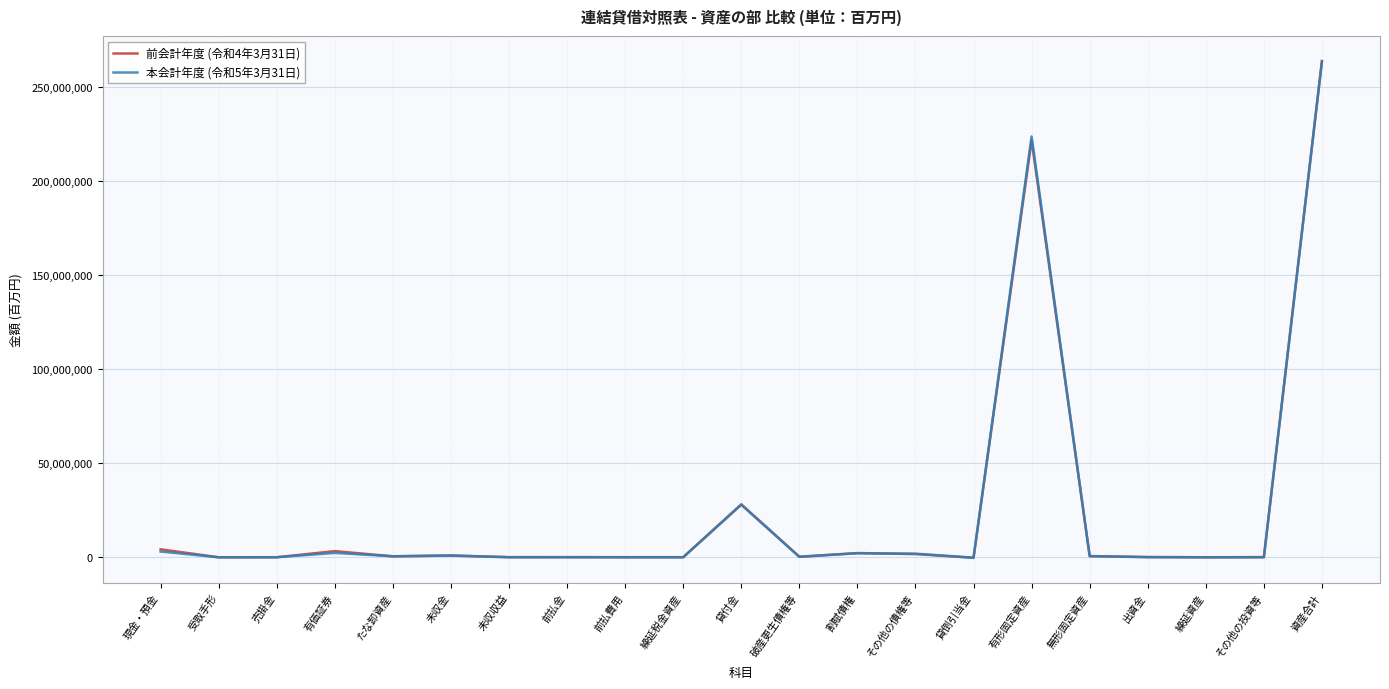

What is the label of the 14th point from the right?

前払金